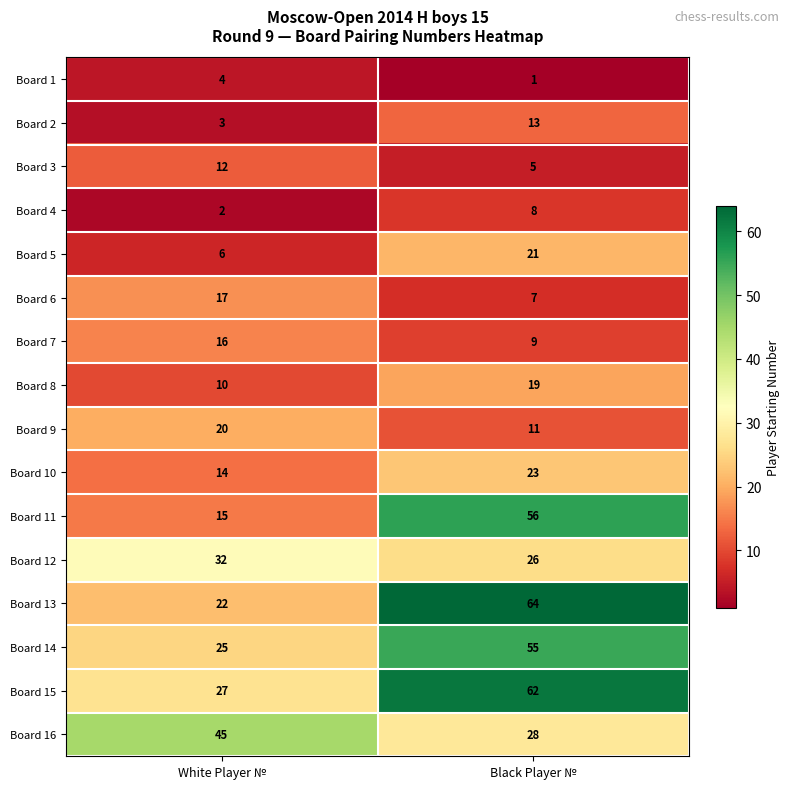

At which label does Board 3 reach its minimum?

Black Player №